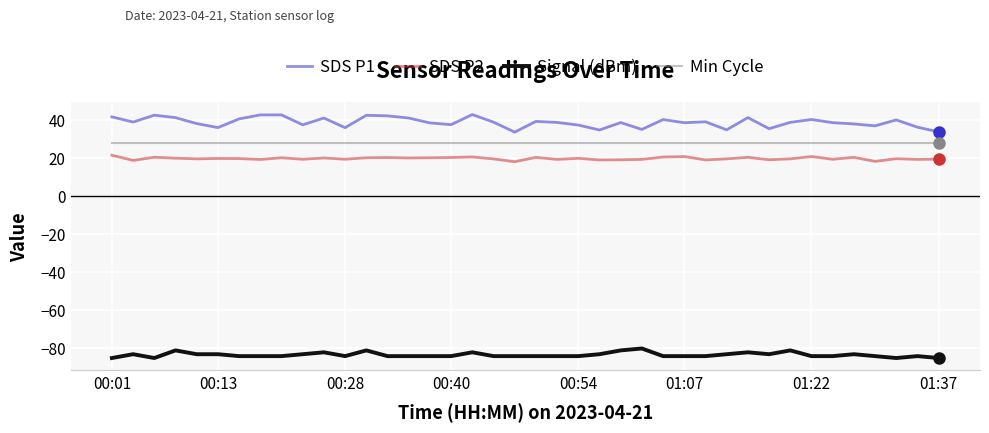

List the series in order of their peak value, highest first.

SDS P1, Min Cycle, SDS P2, Signal (dBm)